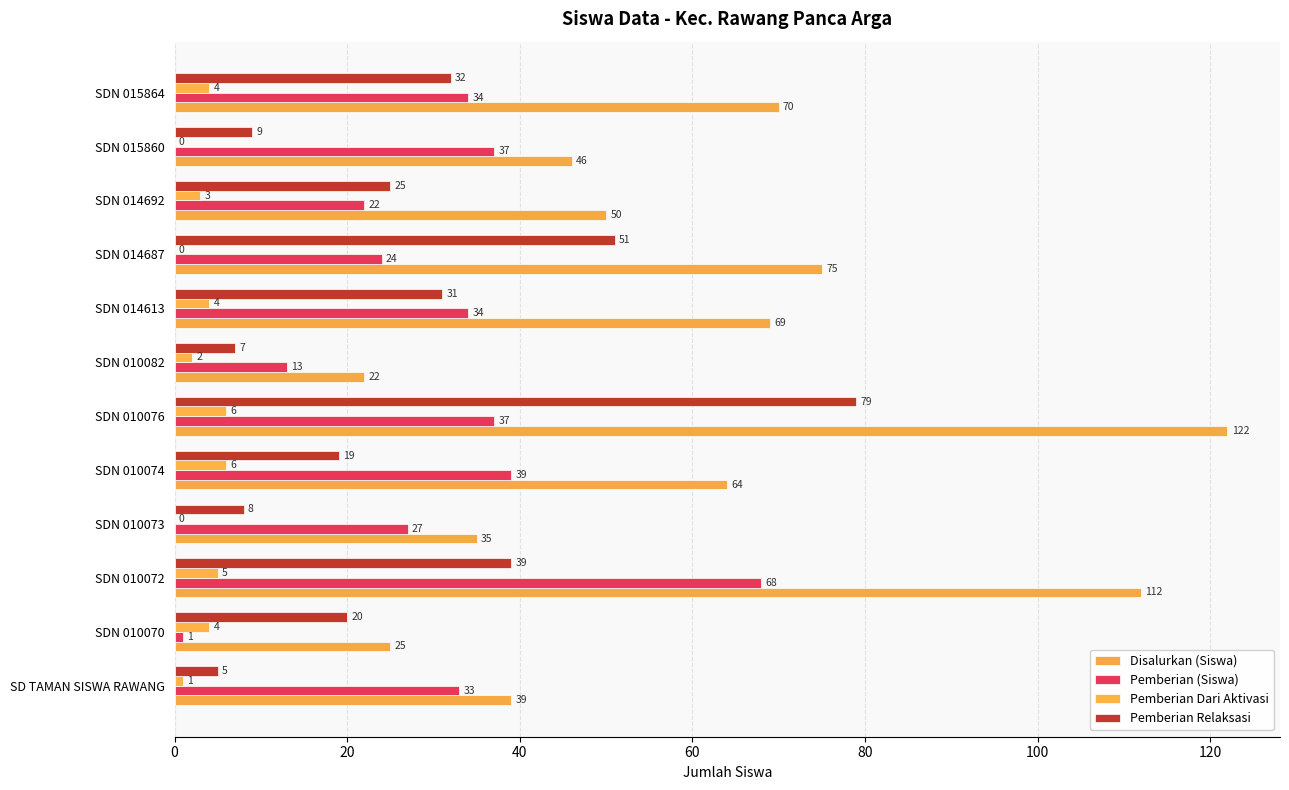

How many categories are shown in the chart?

12